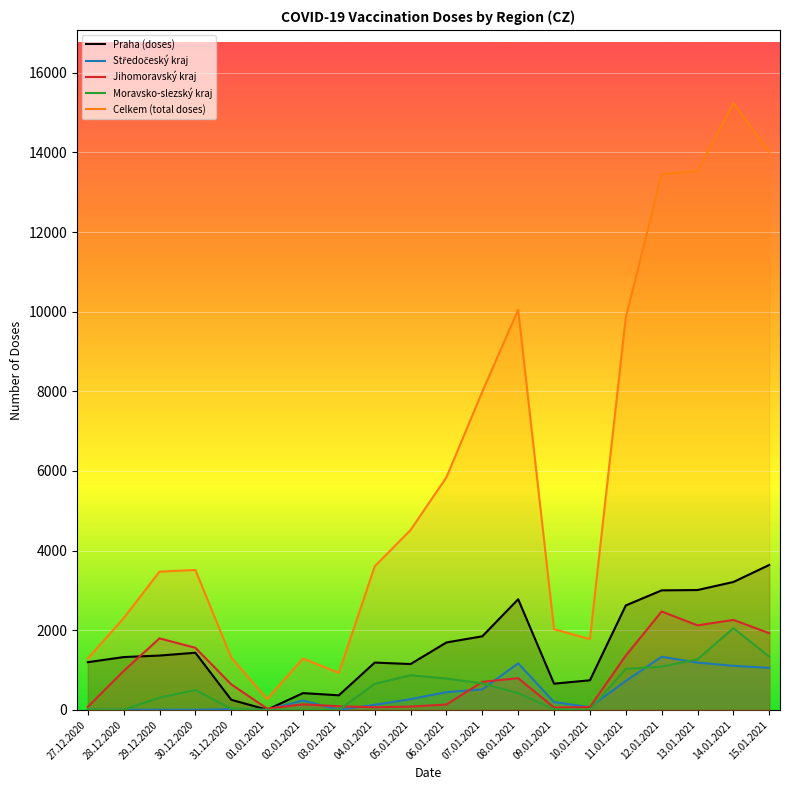

The Praha (doses) series shows 840 at 29.12.2020. True or false?

False